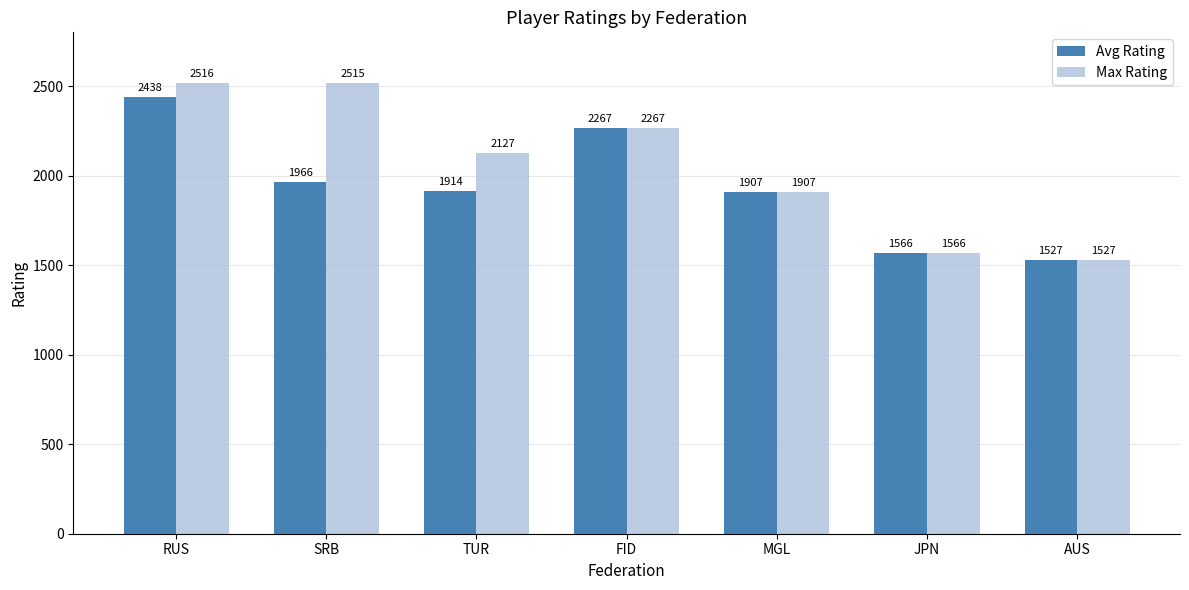

What is the label of the 4th bar from the right?

FID